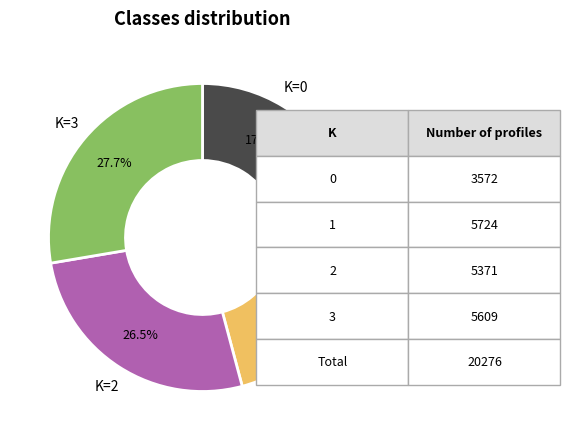

Is there any slice that represents more than half of the pie?

No